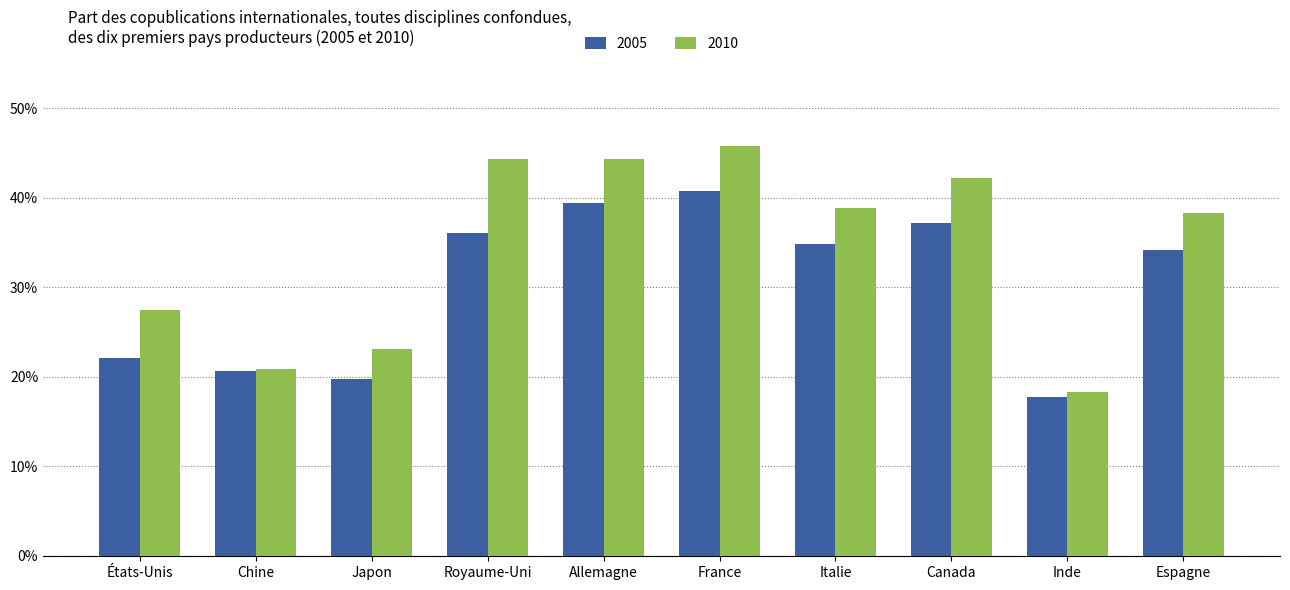

Rank the series at Canada from highest to lowest value.

2010, 2005